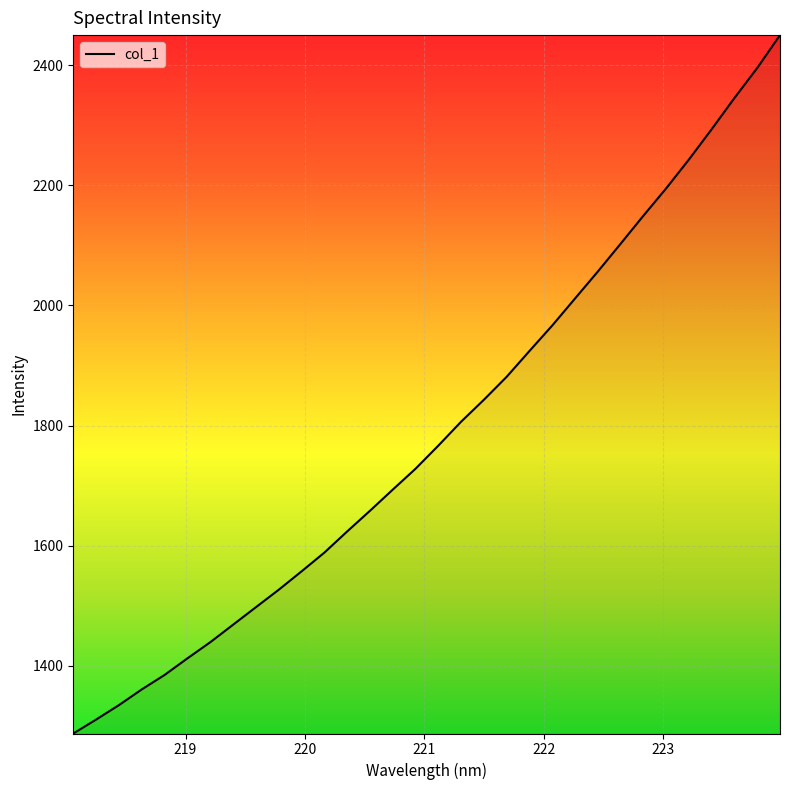

What is the smallest value displayed?

1287.4